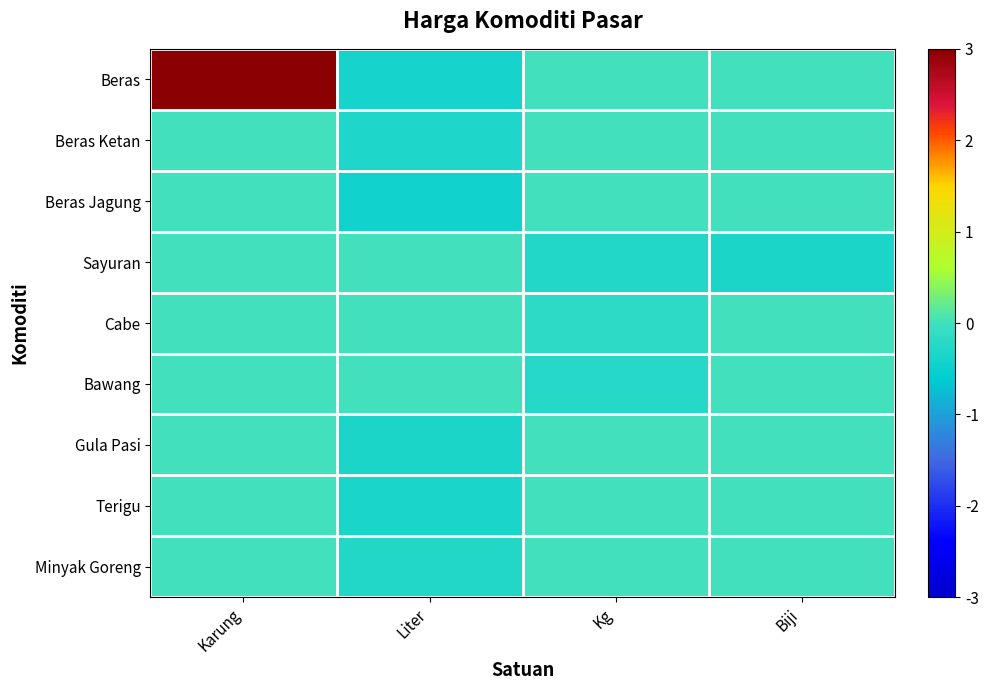

Between Liter and Karung, which is larger?

Karung